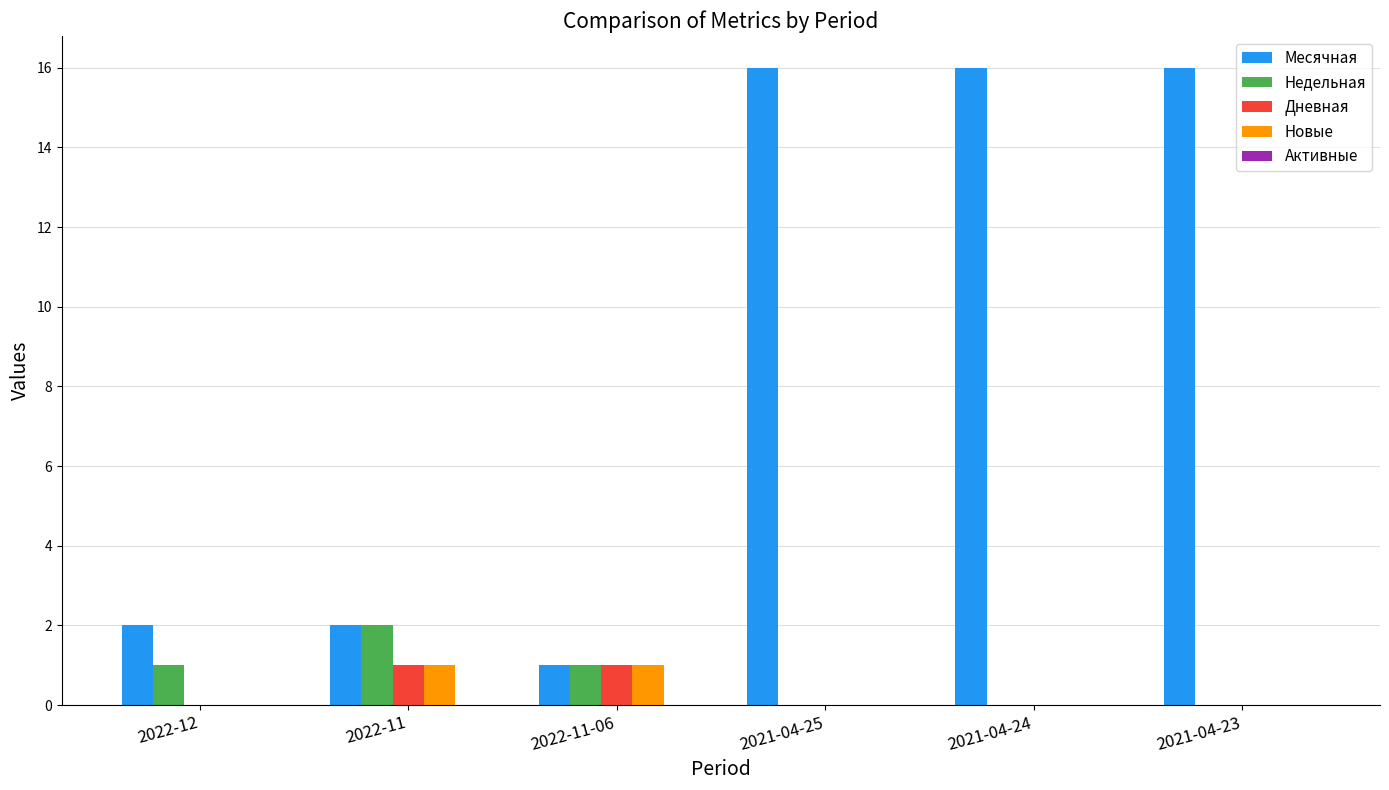

Is it true that Недельная equals 2 at 2022-11-06?

False